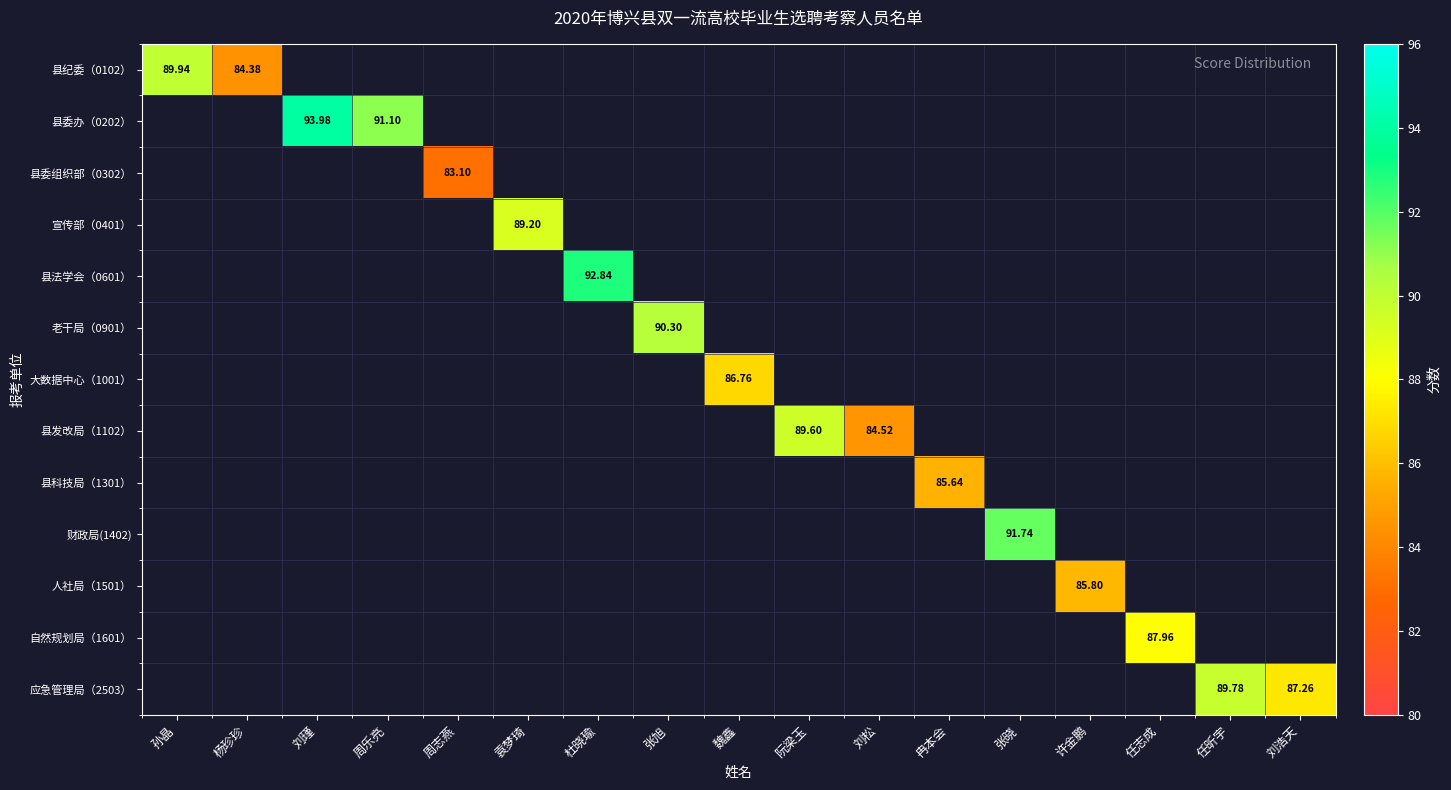

At how many categories does at least one series exceed 91?

4